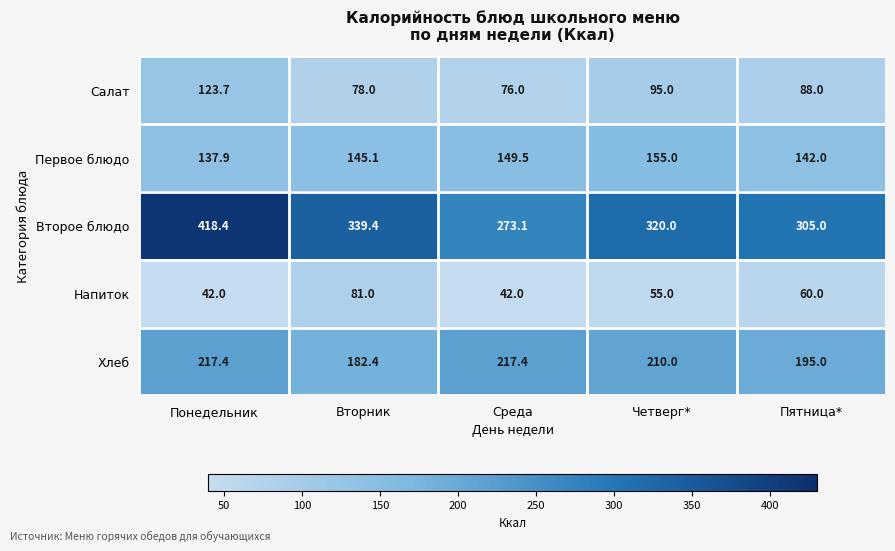

At which label does Напиток first exceed 55?

Вторник